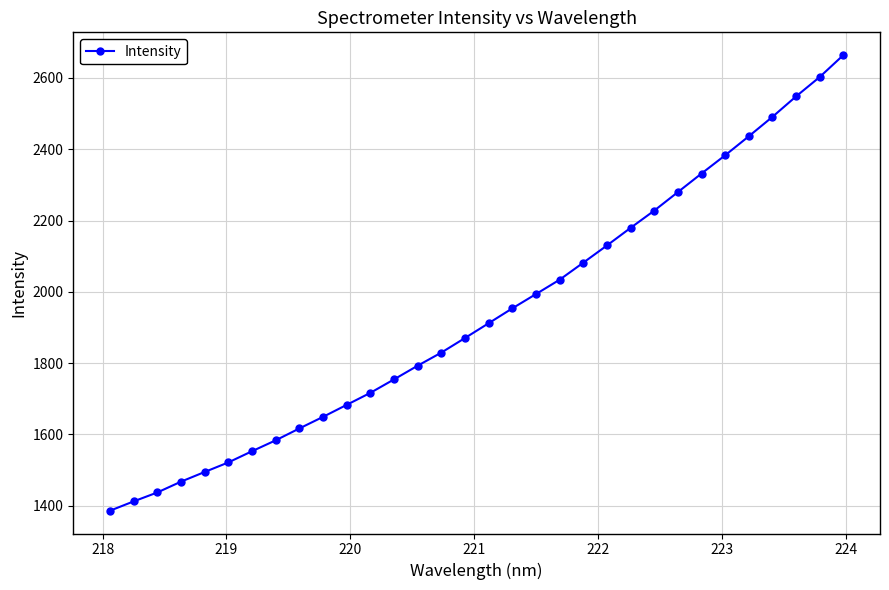

How many distinct data groups are displayed?

1